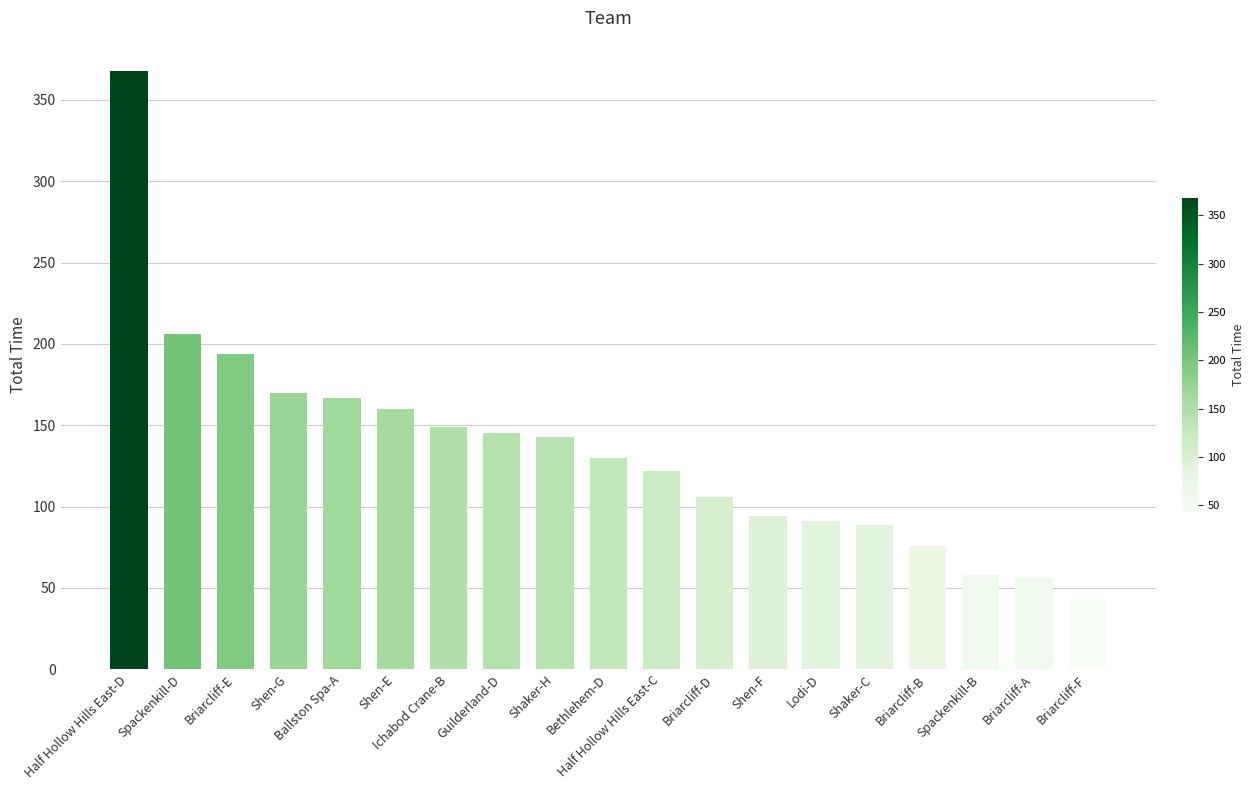

What is the greatest value displayed?

368